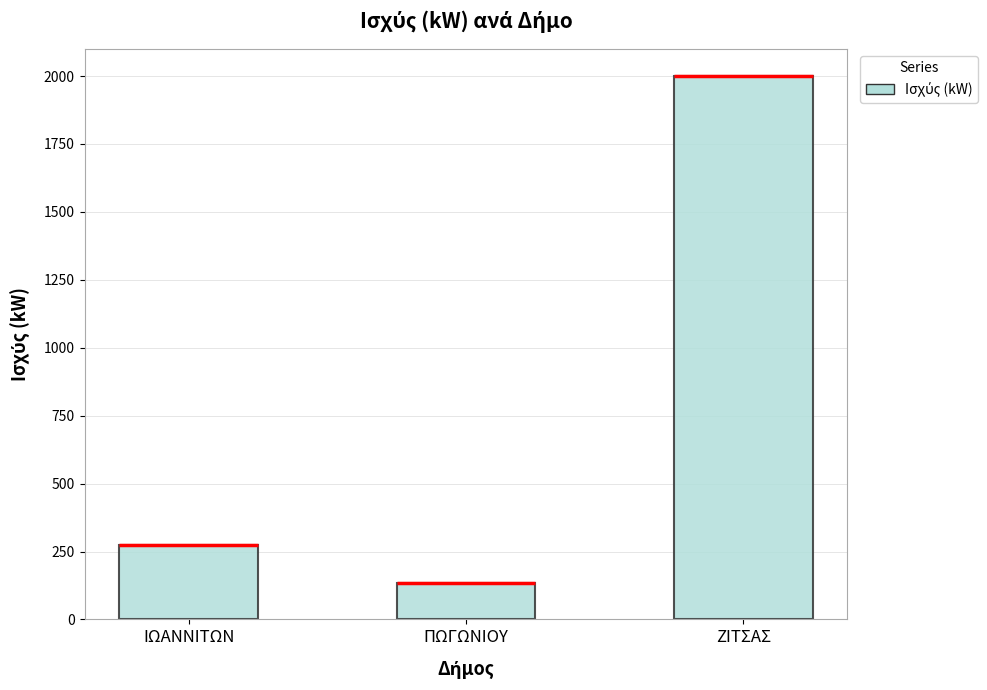

What is the greatest value displayed?

2000.0